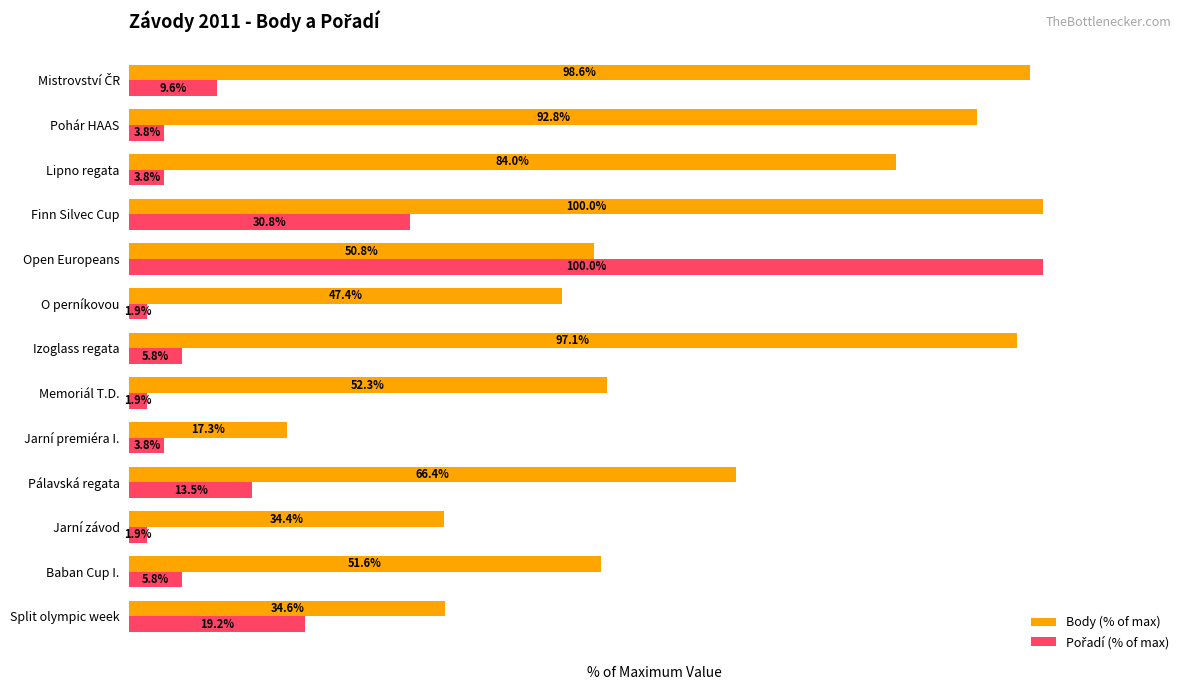

At which category is the sum across all series the highest?

Open Europeans